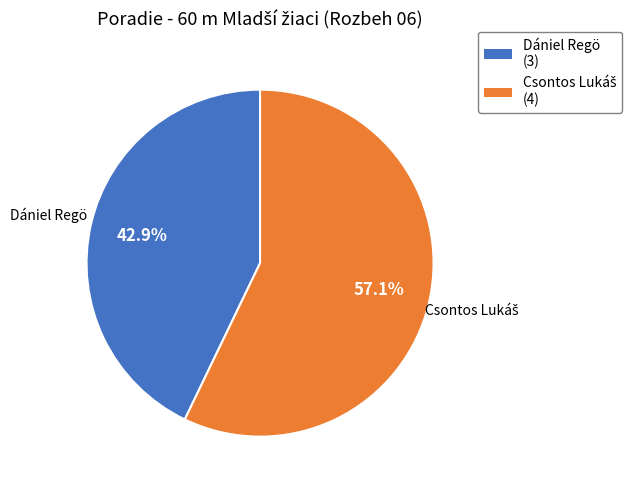

Is Dániel Regö the majority of the pie?

No